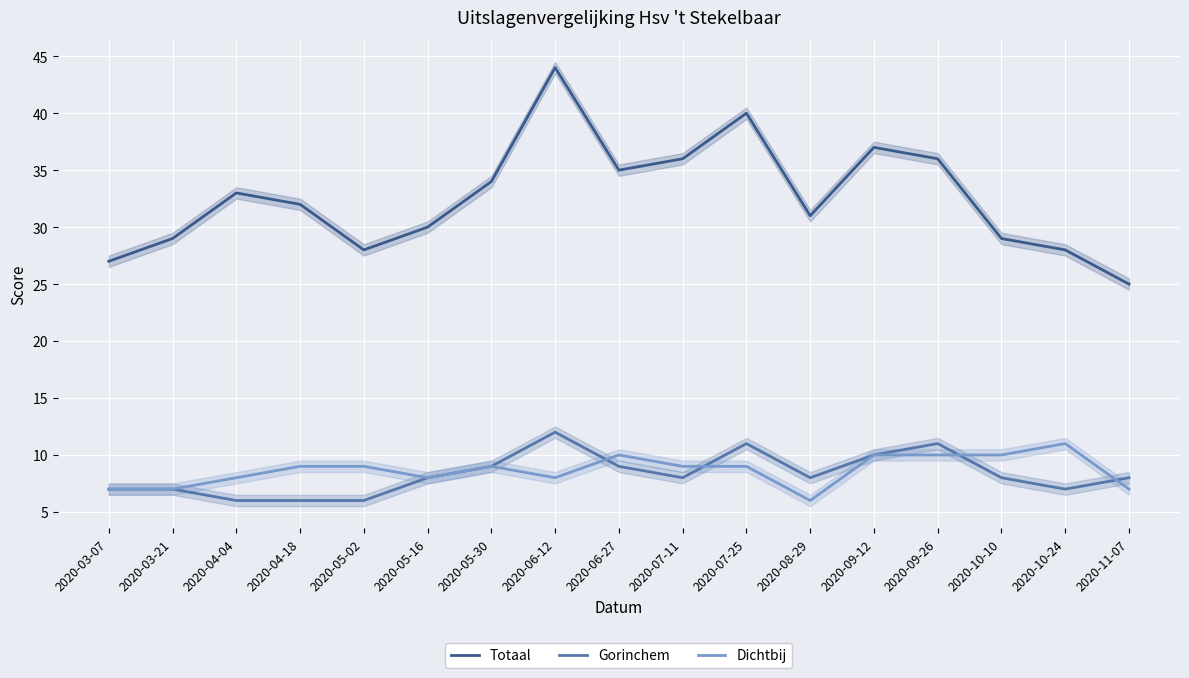

Reading left to right, list all the values displayed in this chart.

Totaal: 2020-03-07=27	2020-03-21=29	2020-04-04=33	2020-04-18=32	2020-05-02=28	2020-05-16=30	2020-05-30=34	2020-06-12=44	2020-06-27=35	2020-07-11=36	2020-07-25=40	2020-08-29=31	2020-09-12=37	2020-09-26=36	2020-10-10=29	2020-10-24=28	2020-11-07=25
Gorinchem: 2020-03-07=7	2020-03-21=7	2020-04-04=6	2020-04-18=6	2020-05-02=6	2020-05-16=8	2020-05-30=9	2020-06-12=12	2020-06-27=9	2020-07-11=8	2020-07-25=11	2020-08-29=8	2020-09-12=10	2020-09-26=11	2020-10-10=8	2020-10-24=7	2020-11-07=8
Dichtbij: 2020-03-07=7	2020-03-21=7	2020-04-04=8	2020-04-18=9	2020-05-02=9	2020-05-16=8	2020-05-30=9	2020-06-12=8	2020-06-27=10	2020-07-11=9	2020-07-25=9	2020-08-29=6	2020-09-12=10	2020-09-26=10	2020-10-10=10	2020-10-24=11	2020-11-07=7